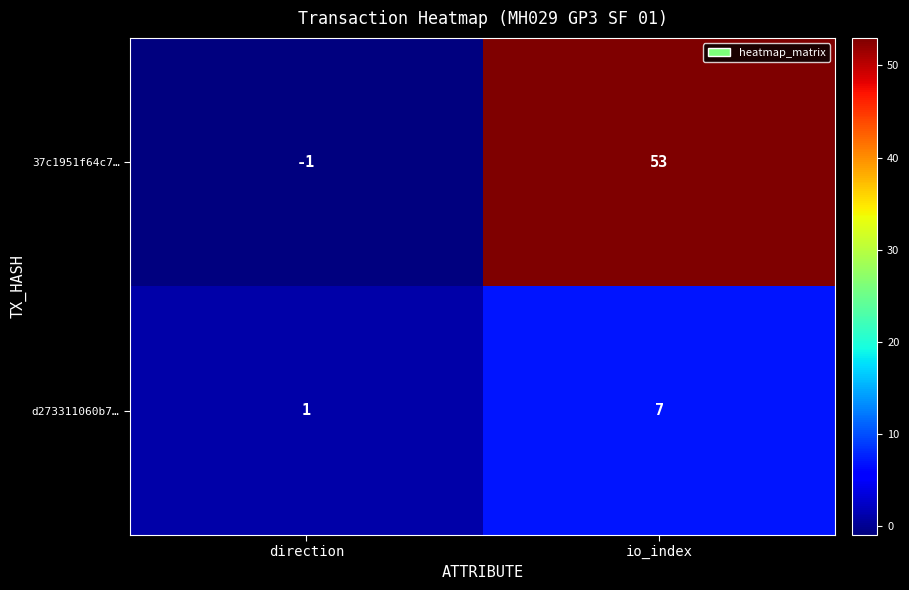

What is the sum of all d273311060b7… values?

8